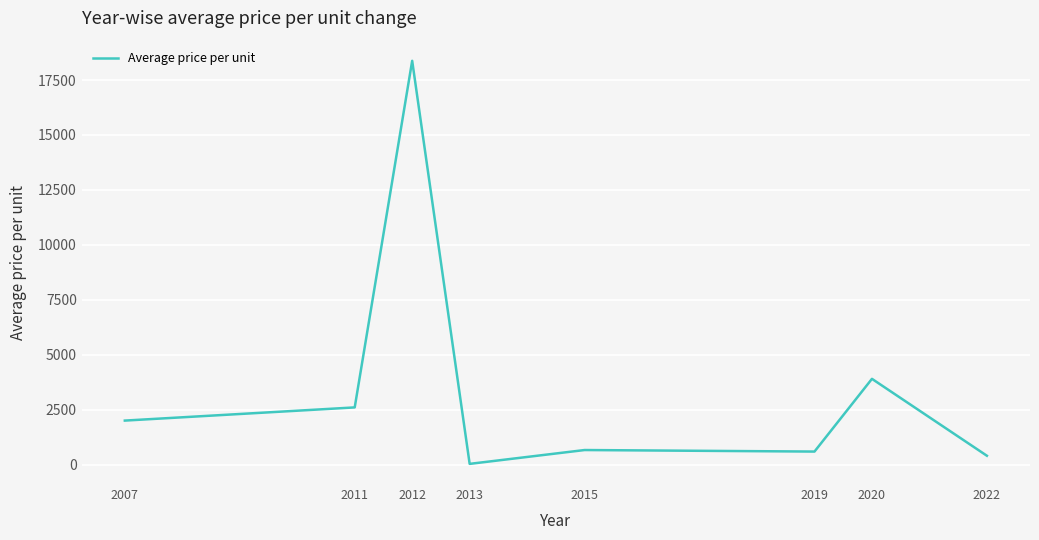

True or false: the data has more than 0 interior local peaks.

True